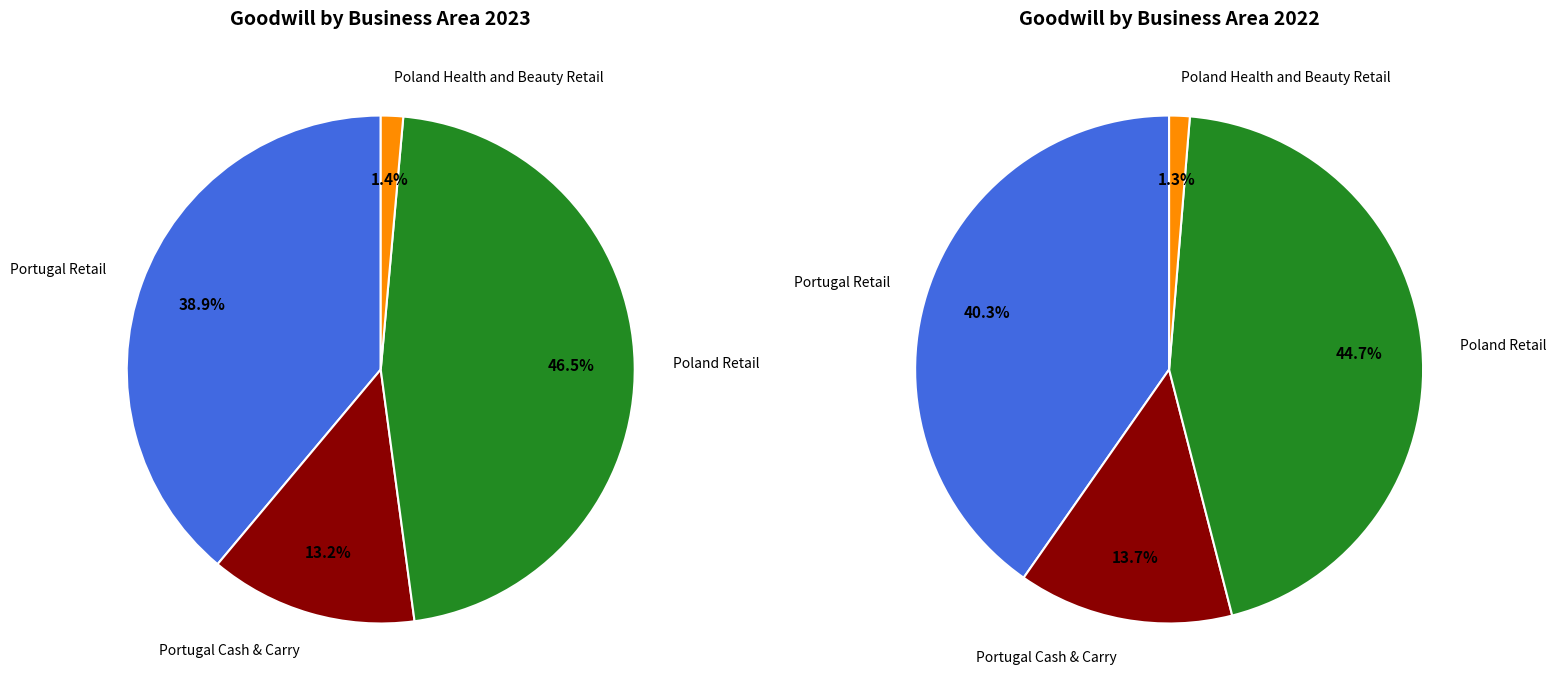

Which slice is the largest?

Poland Retail